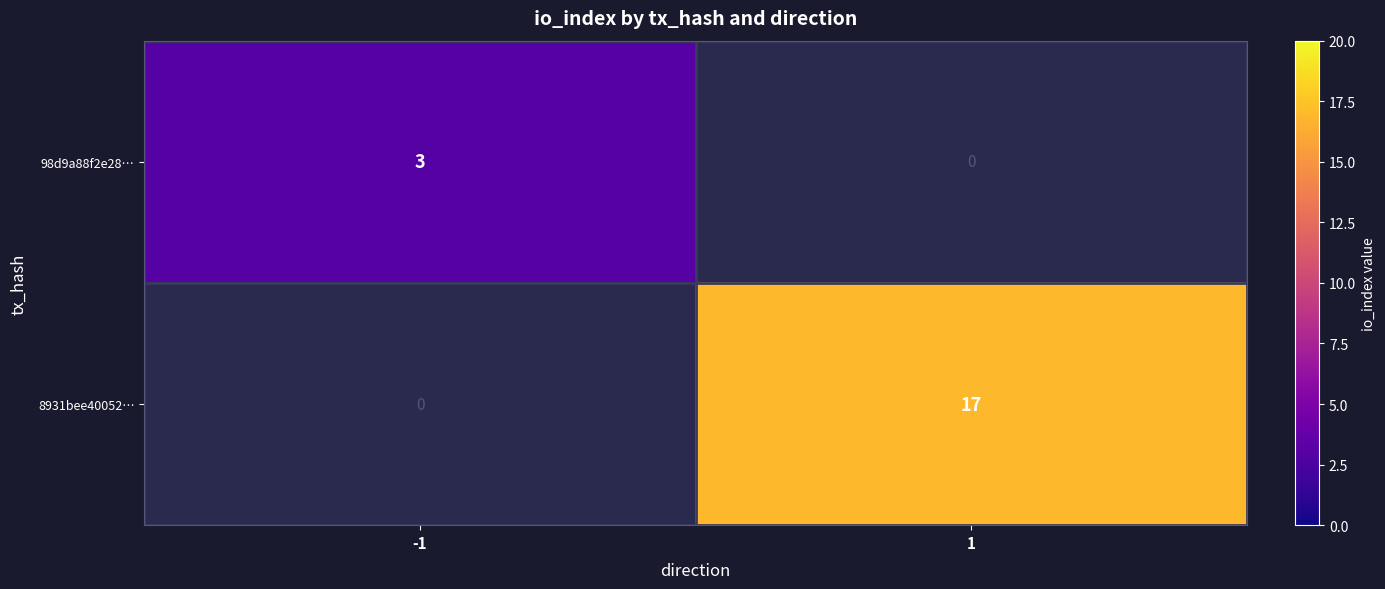

The value of 8931bee40052… at 1 is 4.2. True or false?

False